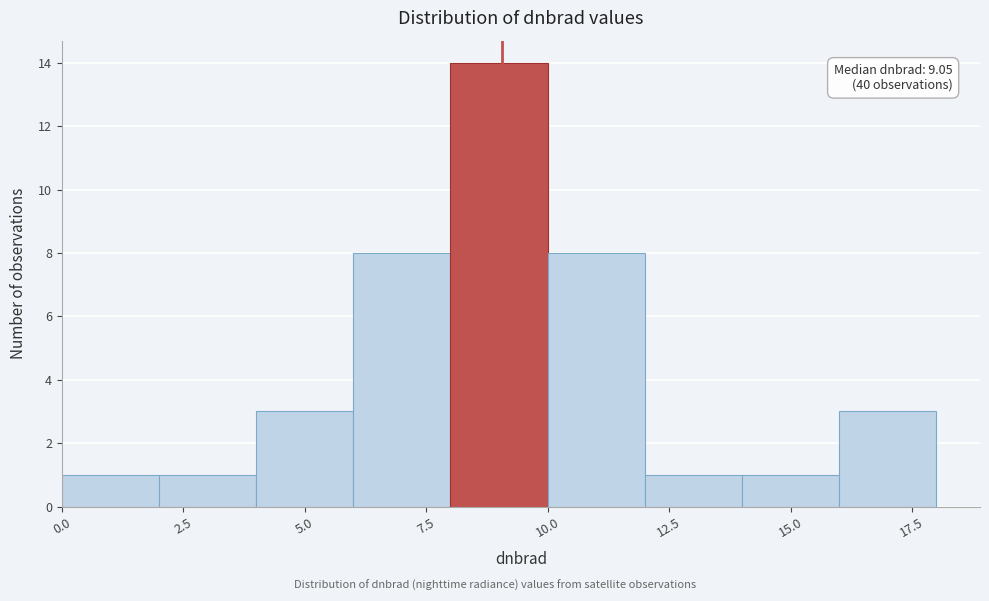

Over which range of the x-axis is the bar tallest?

8 to 10